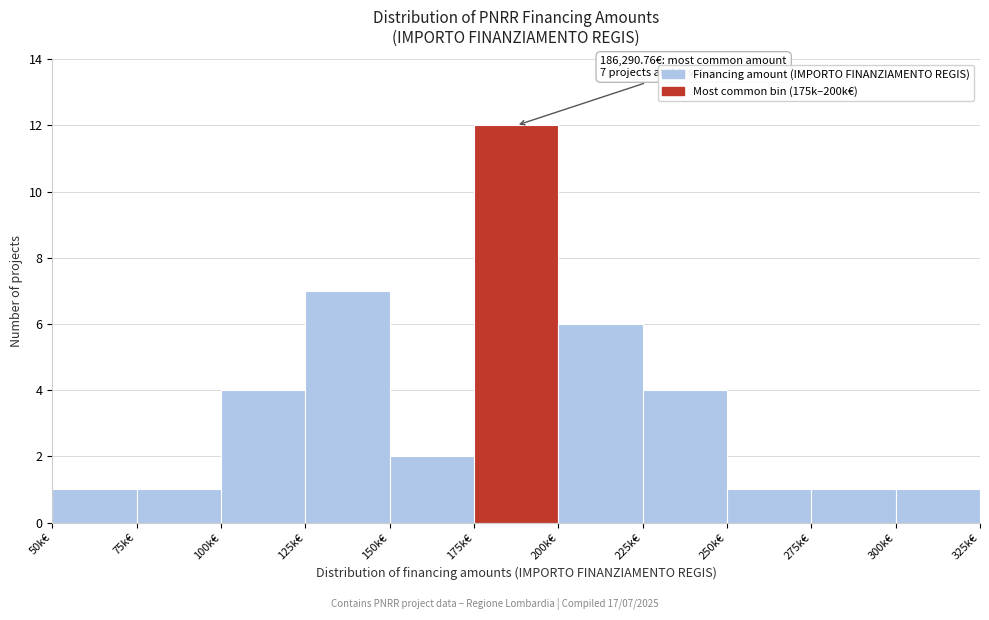

Reading left to right, extract all data points from this chart.

50k€=1	75k€=1	100k€=4	125k€=7	150k€=2	175k€=12	200k€=6	225k€=4	250k€=1	275k€=1	300k€=1